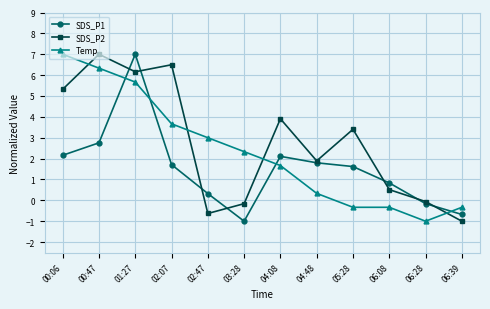

What is the difference between the highest and lowest values at 06:08?

1.2